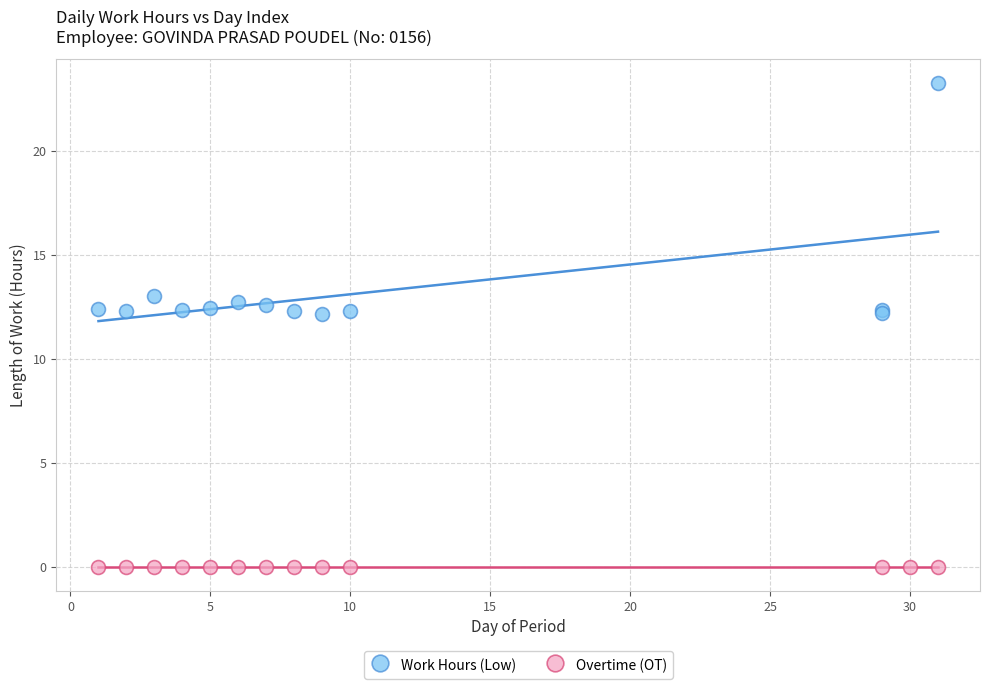

Which series contains the highest Y value?

Work Hours (Low)